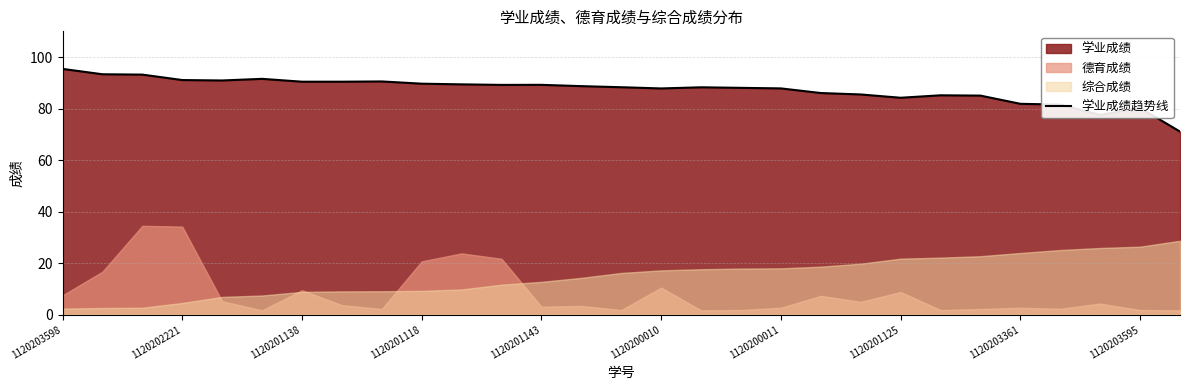

Is it true that the value at 1120203598 is 95.4?

True